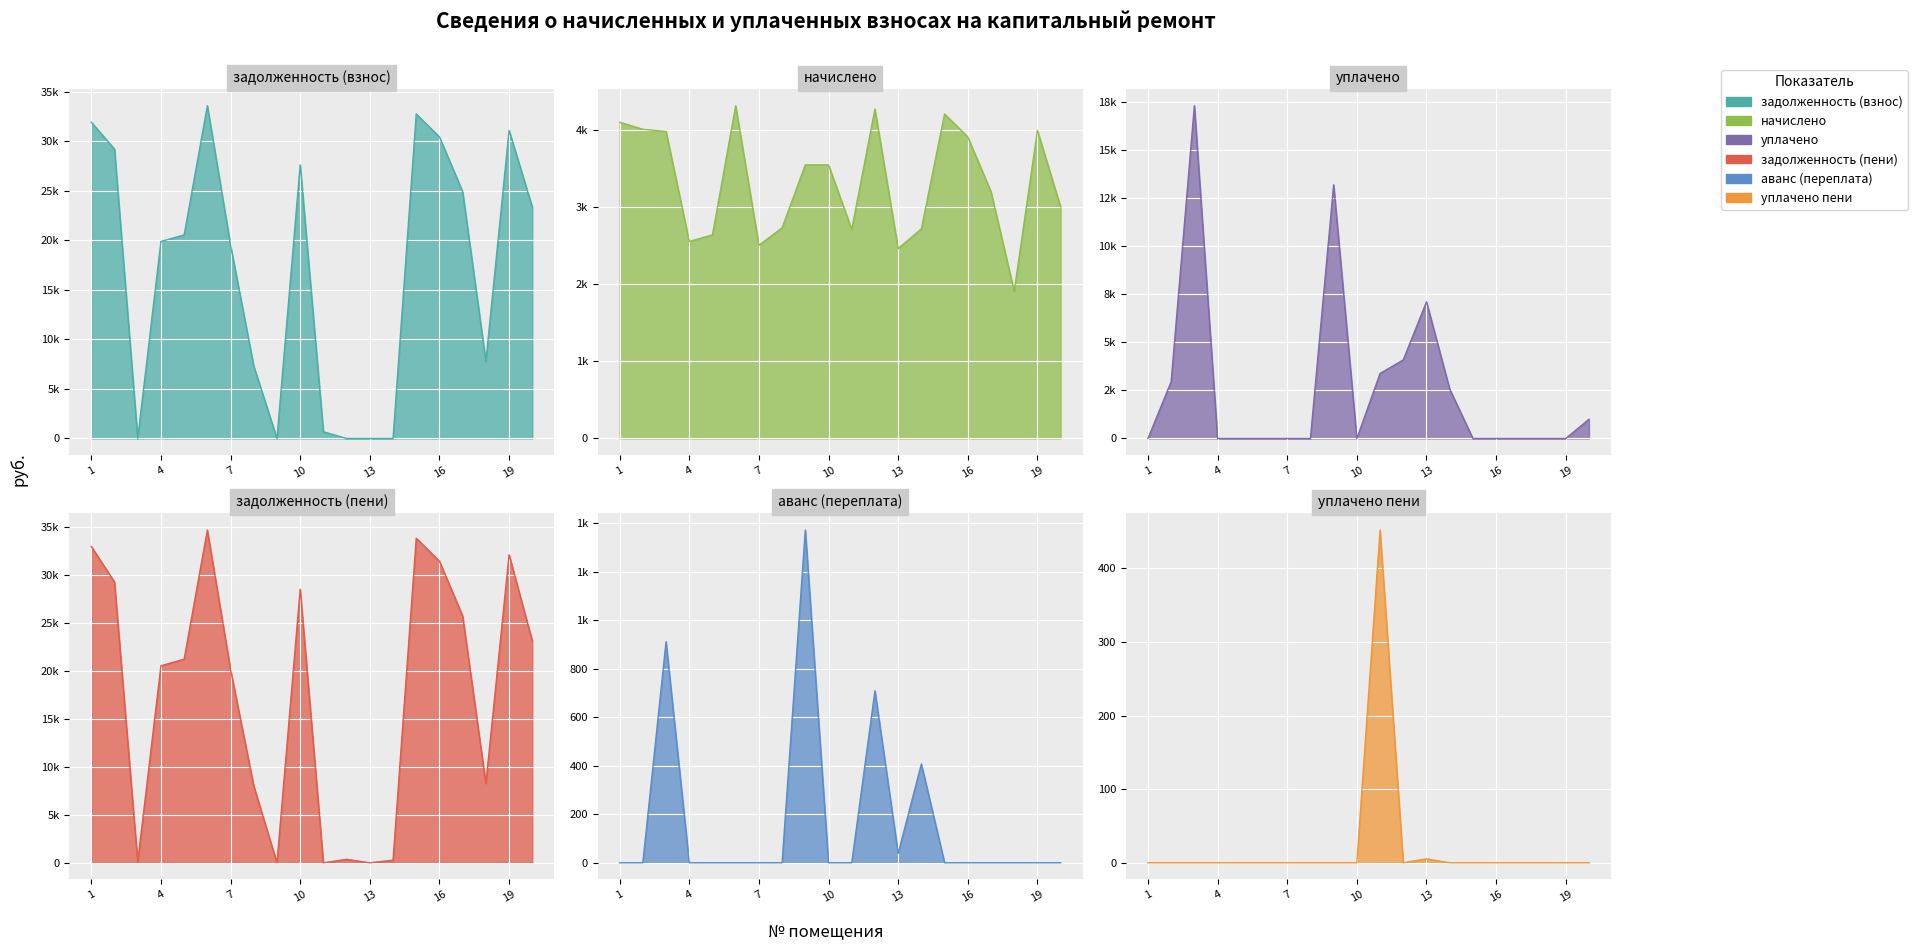

The value of уплачено пени at 11 is 452.3. True or false?

True